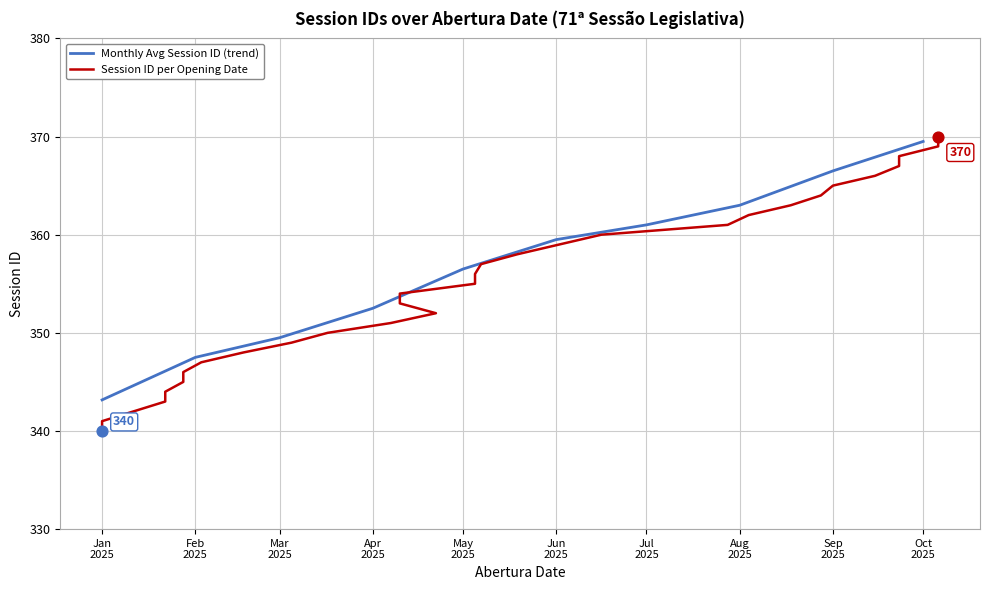

What is the ratio of the value at 2025-01-22 to the value at 2025-10-06?

0.9